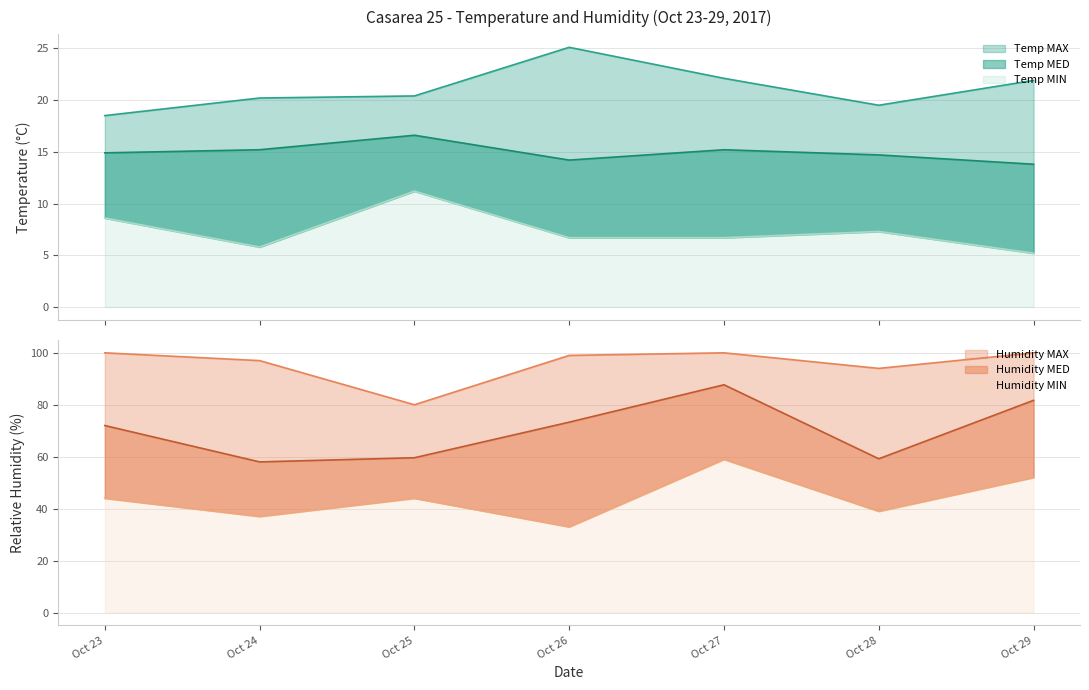

At which label does Temp MAX first exceed 20?

Oct 24